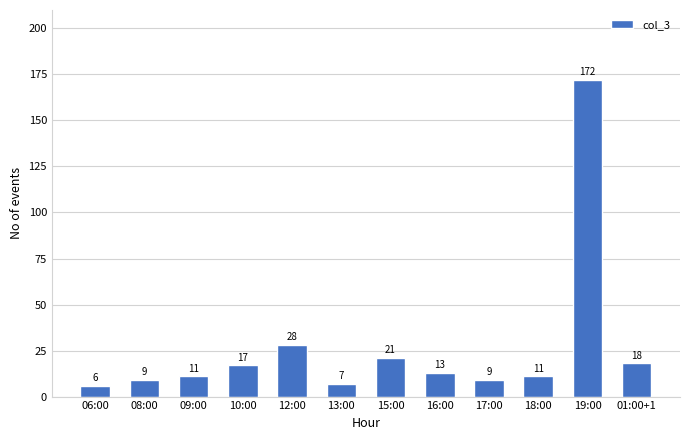

What is the value of the 1st bar from the left?

6